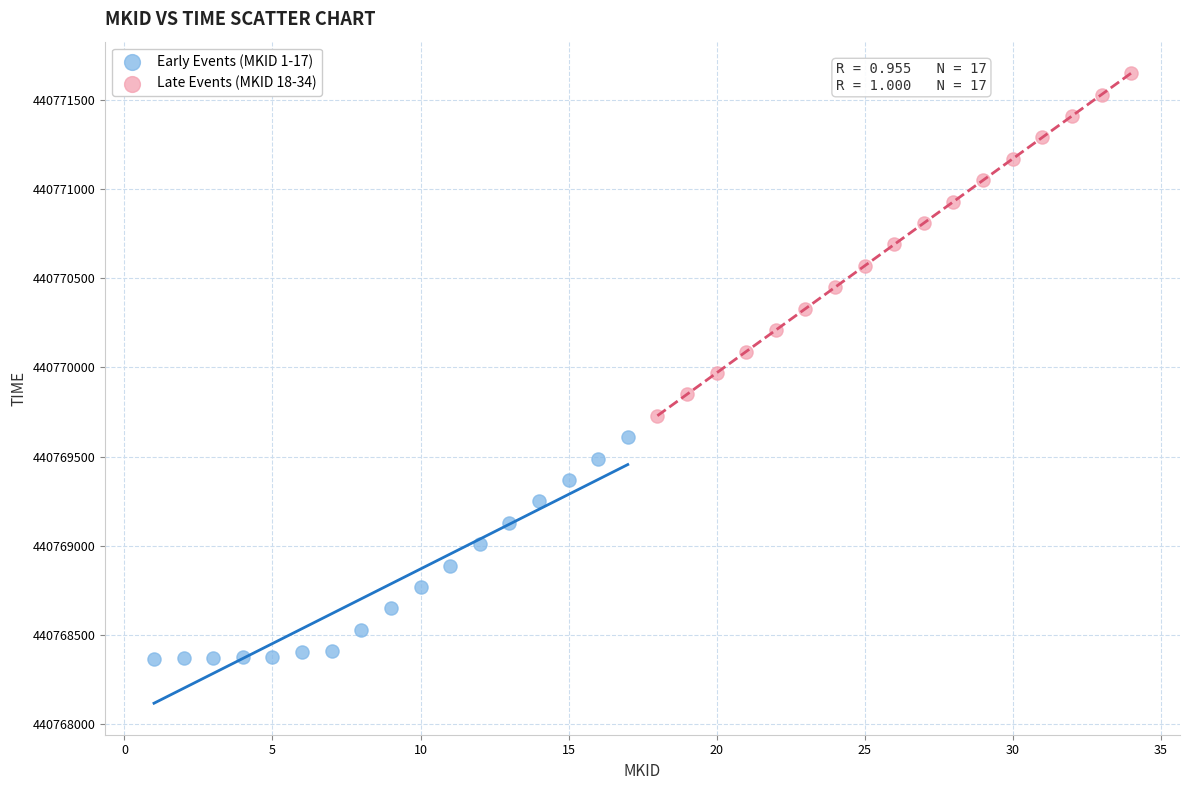

What are all the series names shown in the legend?

Early Events (MKID 1-17), Late Events (MKID 18-34)